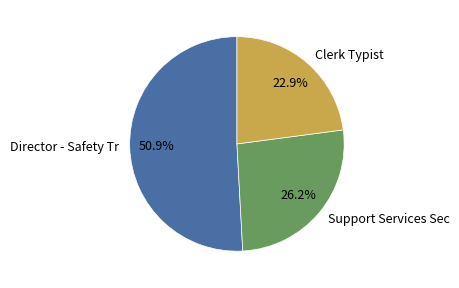

Rank the categories by value from lowest to highest.

Clerk Typist, Support Services Sec, Director - Safety Tr